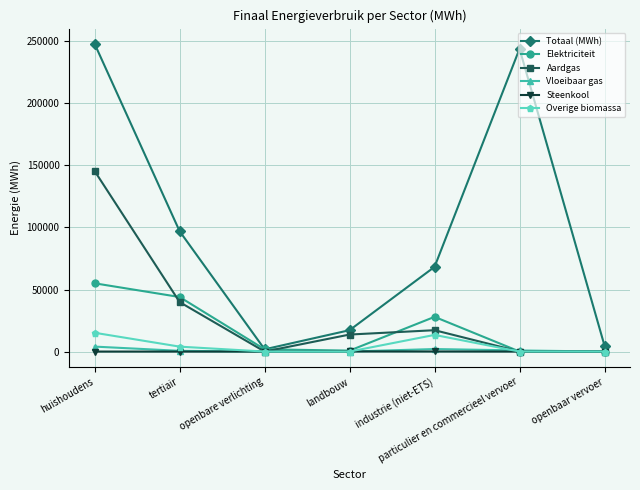

At which label does Elektriciteit first exceed 1807?

huishoudens